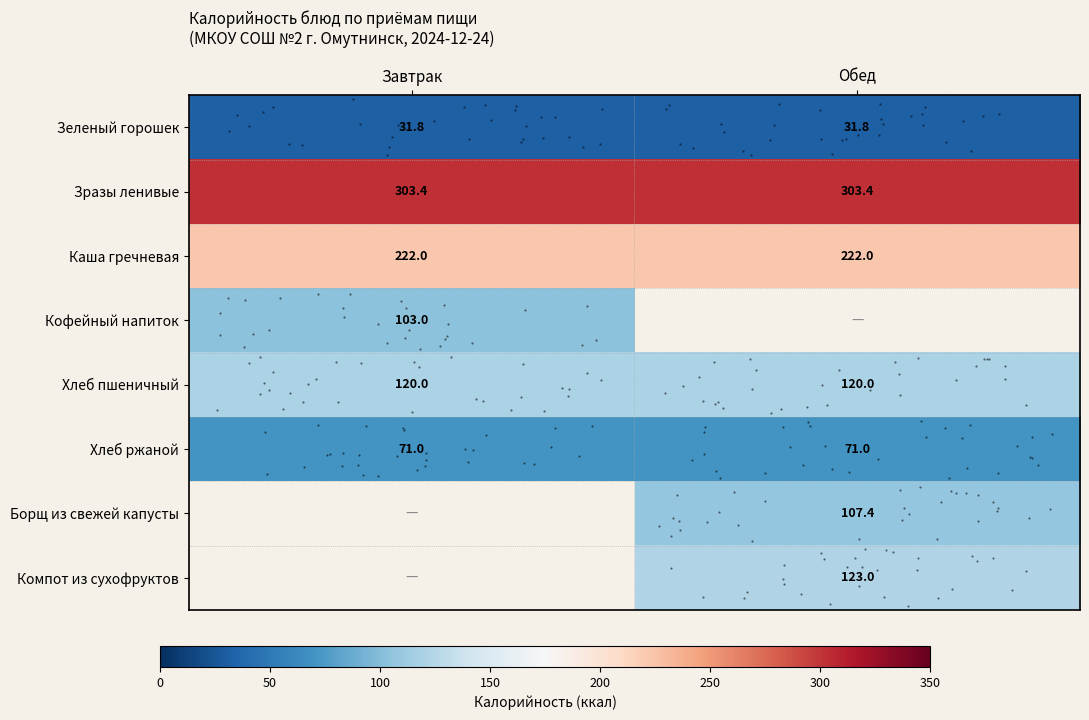

Is it true that Каша гречневая equals 145.3 at Обед?

False